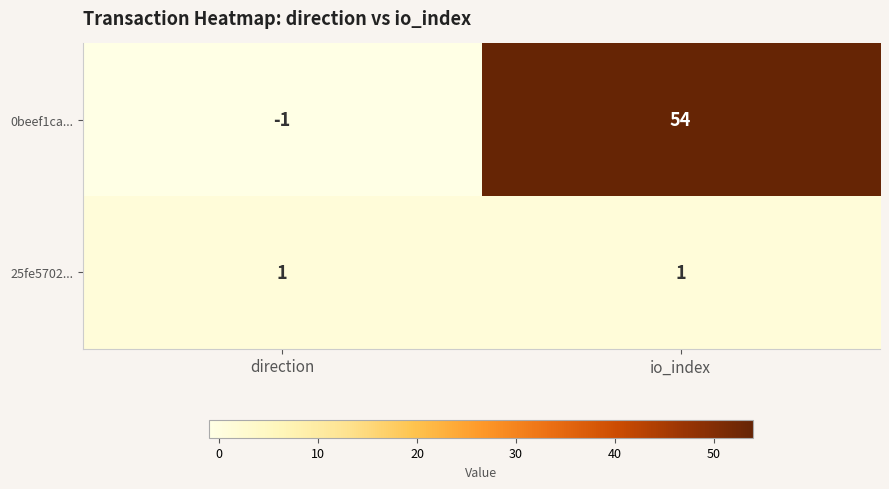

At which label is 0beef1ca... closest to 26?

direction